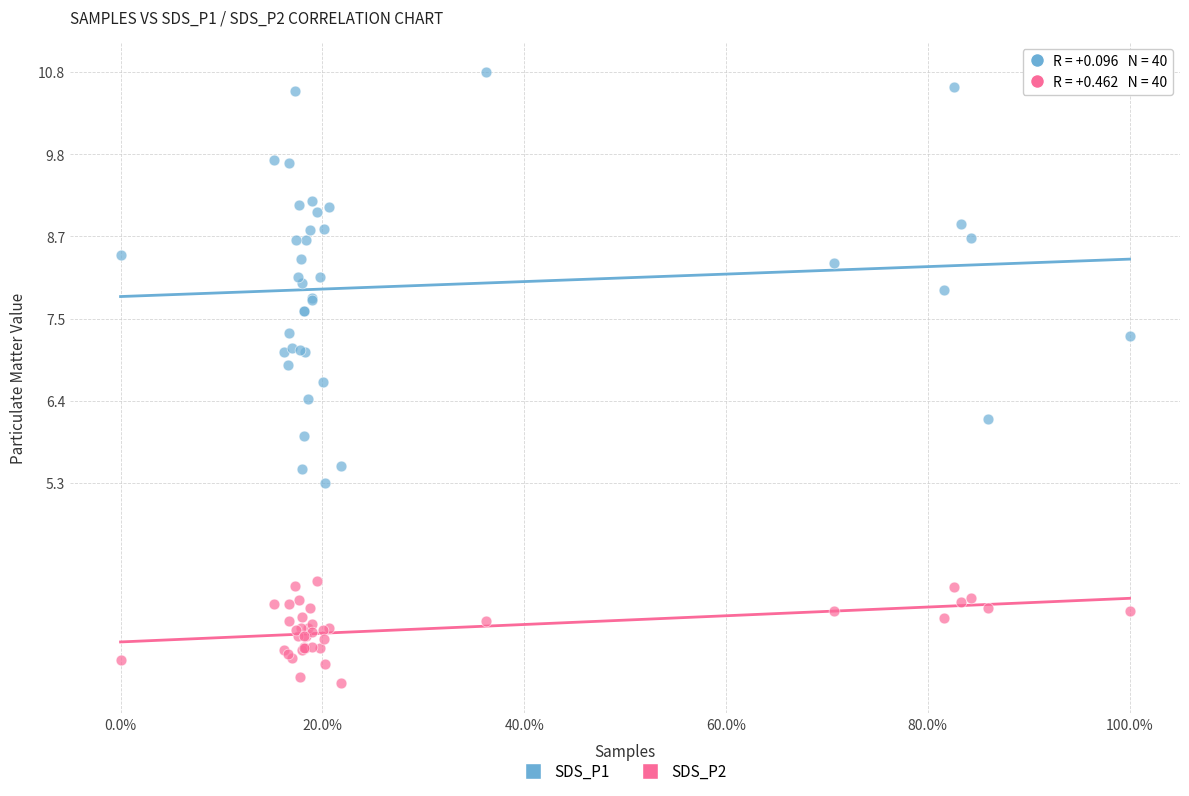

Which series contains the lowest Y value?

SDS_P2